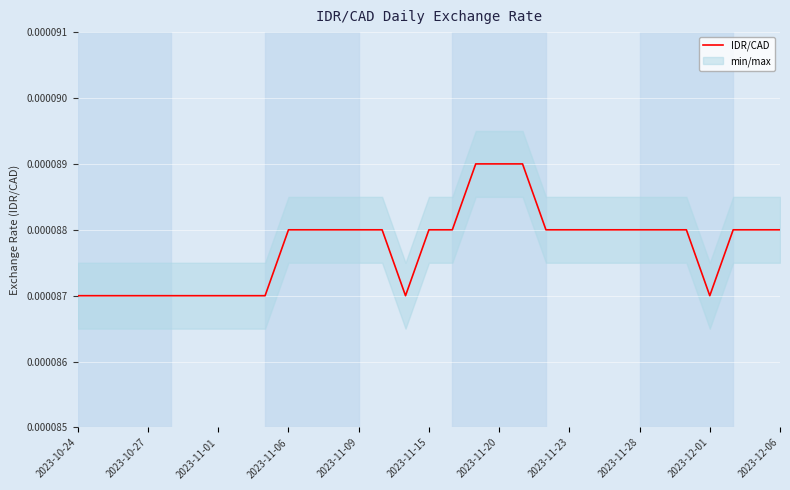

Where is the data nearest to the value 0?

2023-10-24